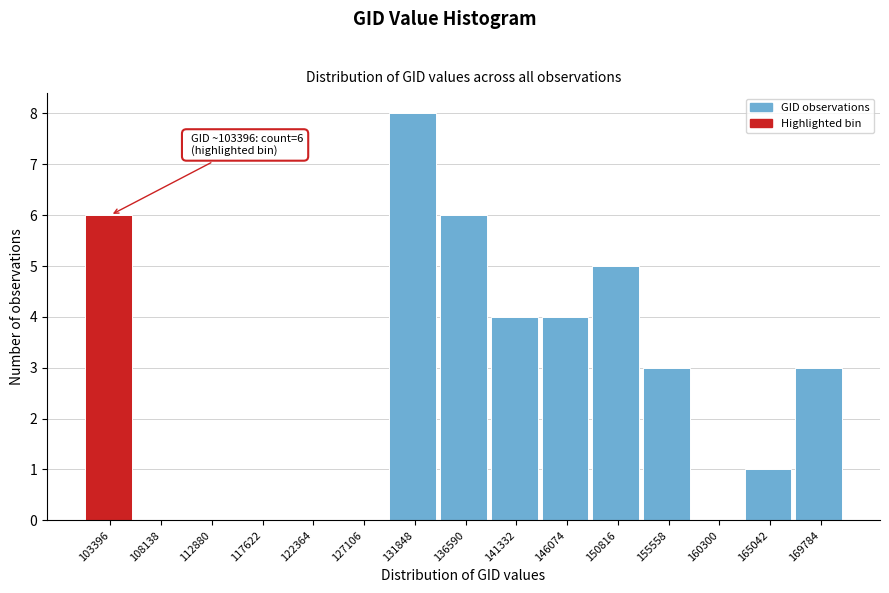

Reading left to right, what are all the values shown in this chart?

103396=6	108138=0	112880=0	117622=0	122364=0	127106=0	131848=8	136590=6	141332=4	146074=4	150816=5	155558=3	160300=0	165042=1	169784=3